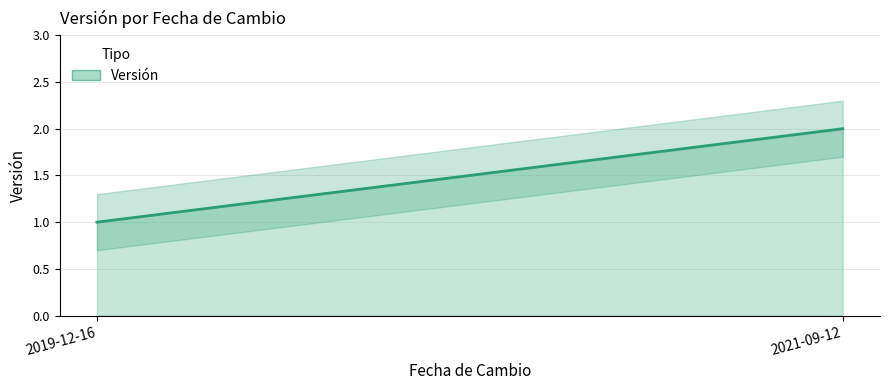

What is the greatest value displayed?

2